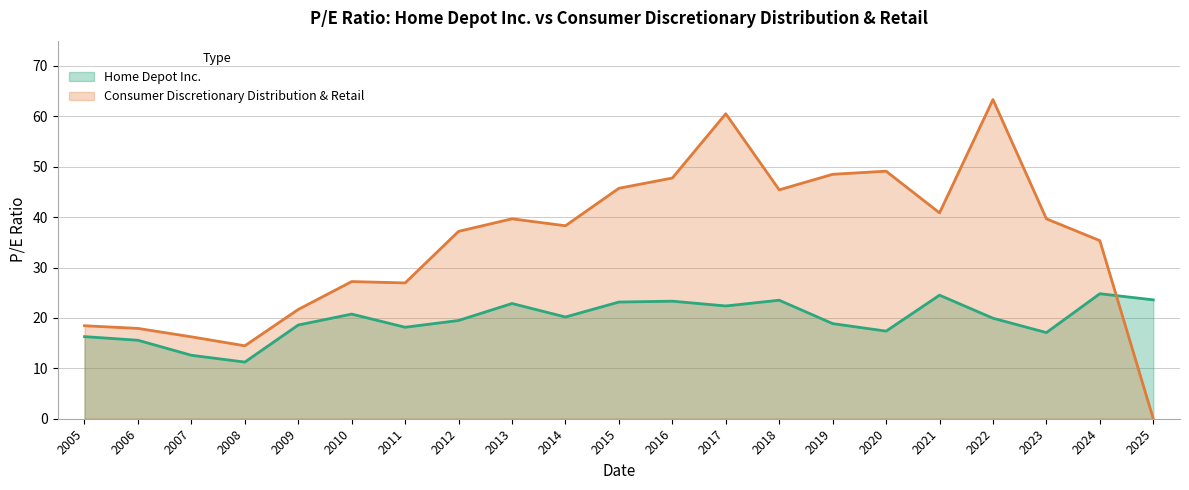

Which label corresponds to the smallest value in the chart?

2025